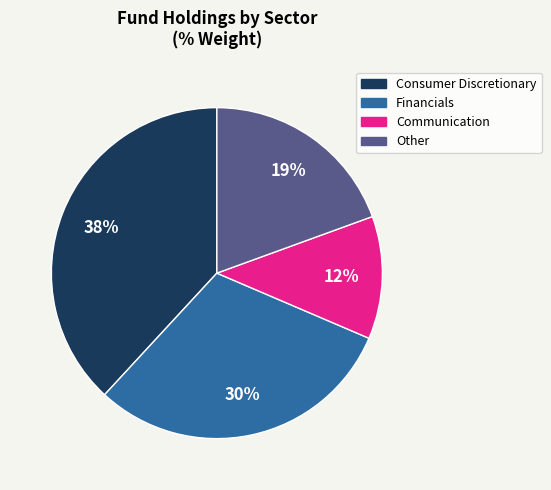

To the nearest percent, what is the average slice percentage?

25%